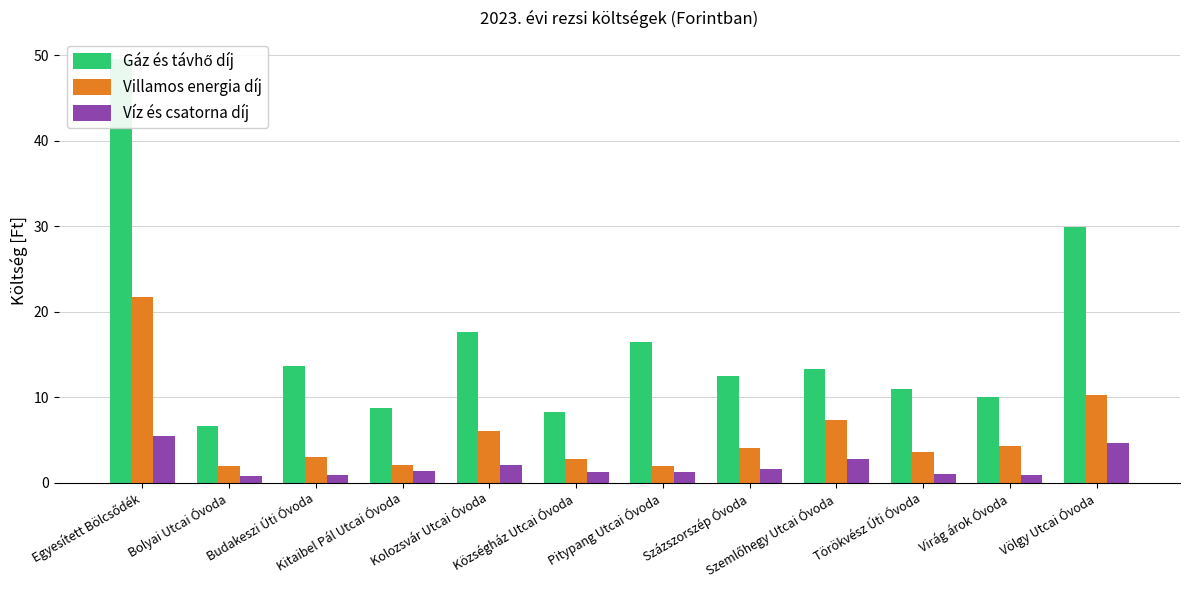

At which label does Víz és csatorna díj reach its minimum?

Bolyai Utcai Óvoda